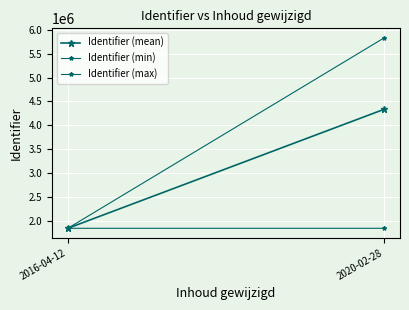

What is the maximum value shown in the chart?

5834048.0